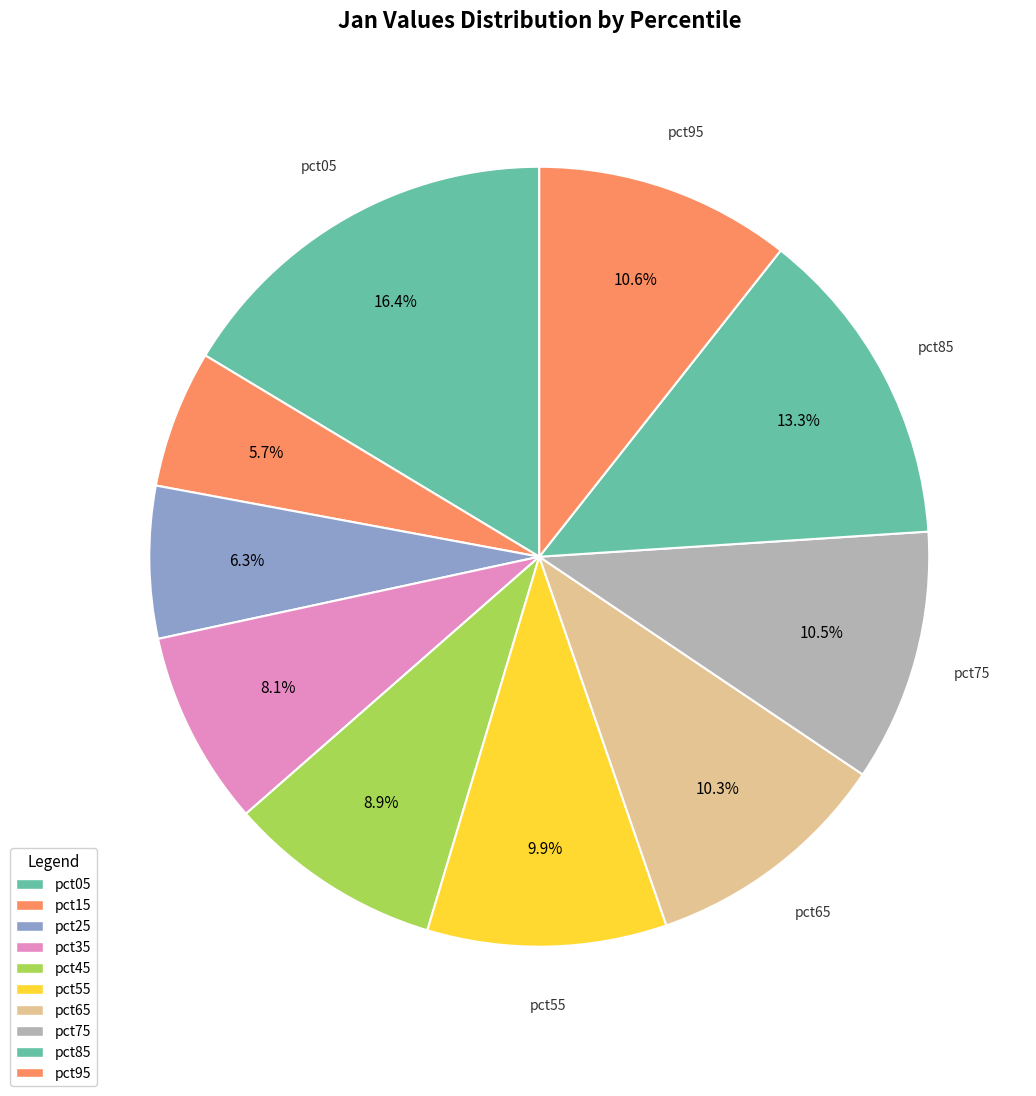

The pct25 slice represents 6% of the pie. True or false?

True